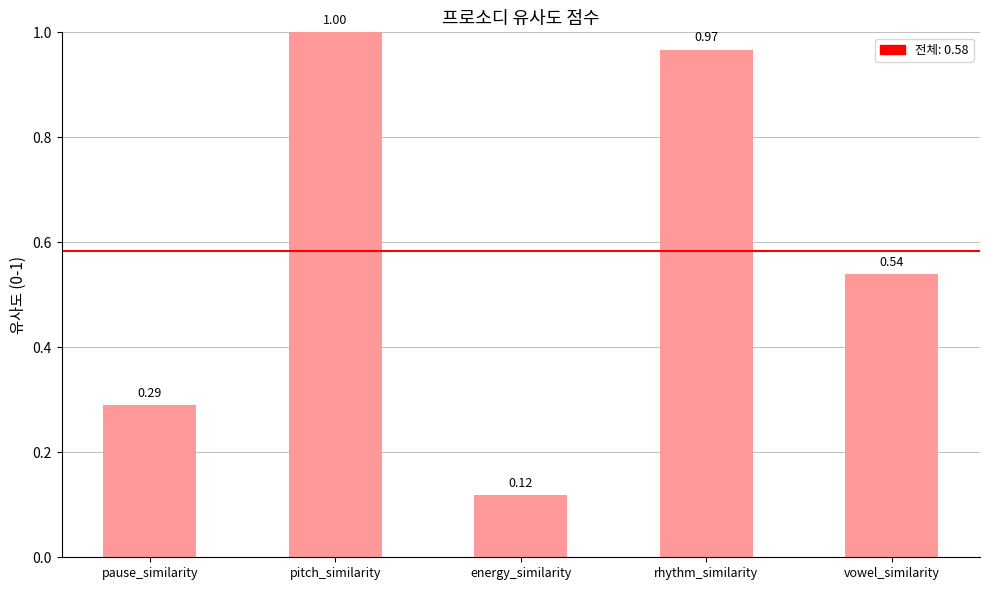

Which category has the lowest value across all series?

energy_similarity